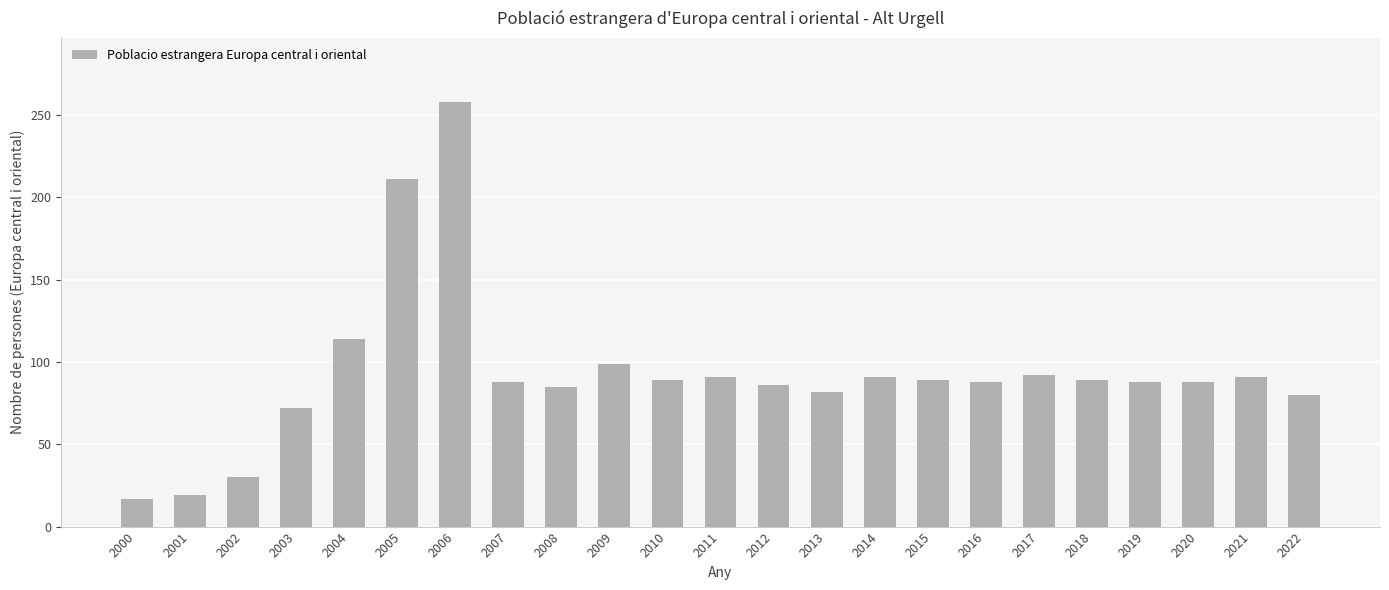

The value at 2003 is 44. True or false?

False